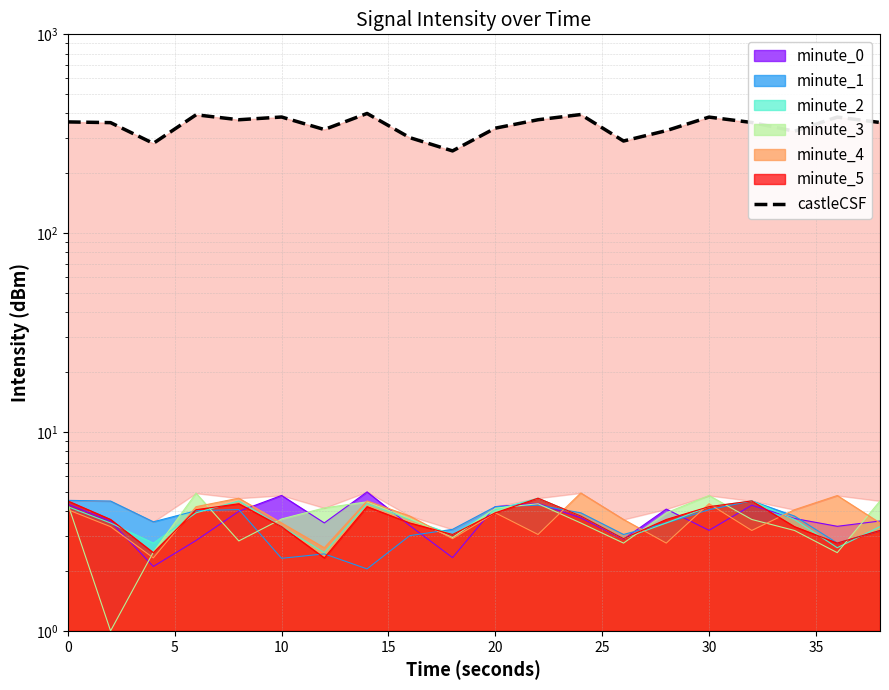

How many interior local valleys (lower than both neighbors) does the data have?

6